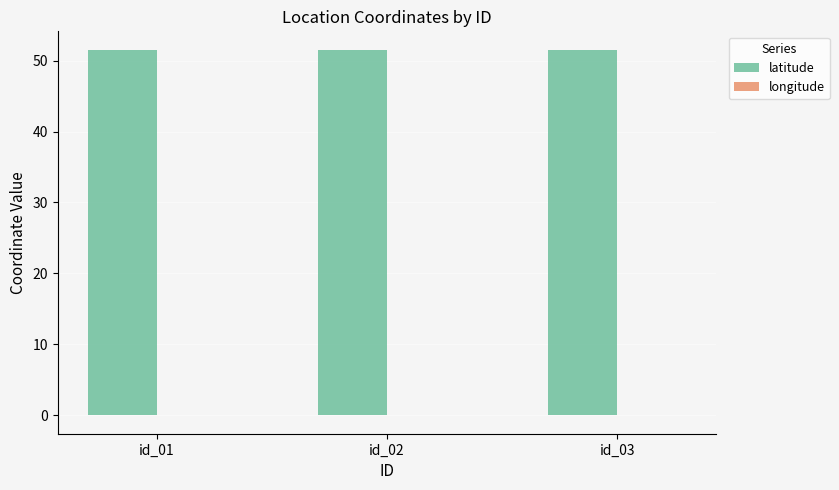

The latitude series shows 34.9 at id_03. True or false?

False